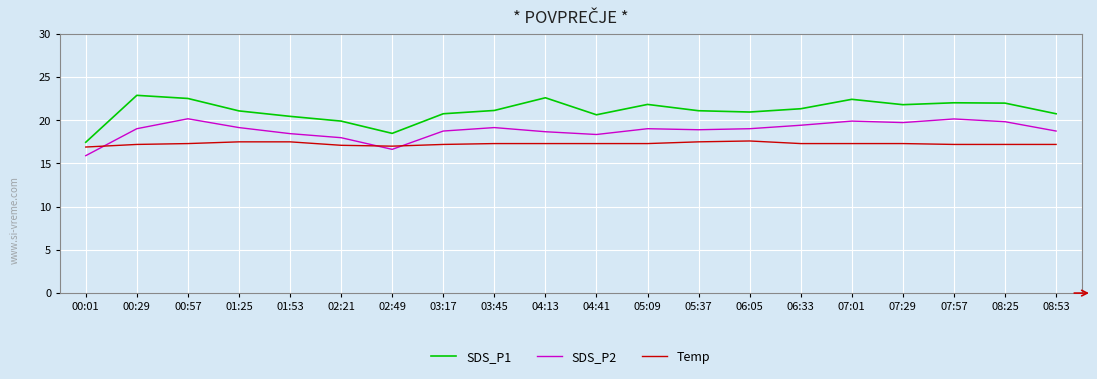

Which series has the widest spread of values?

SDS_P1